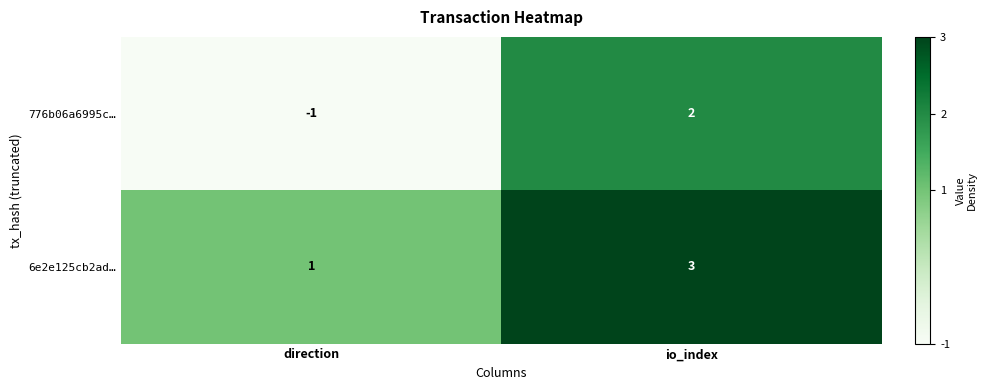

List the series in order of their peak value, highest first.

6e2e125cb2ad…, 776b06a6995c…